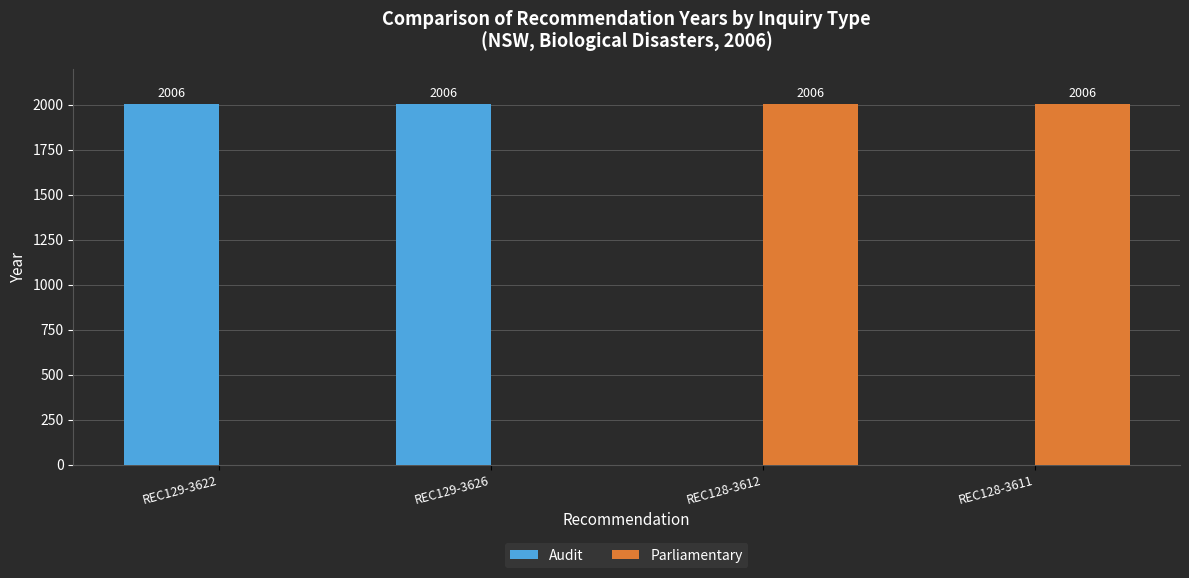

What is the total value across all series at REC129-3626?

2006